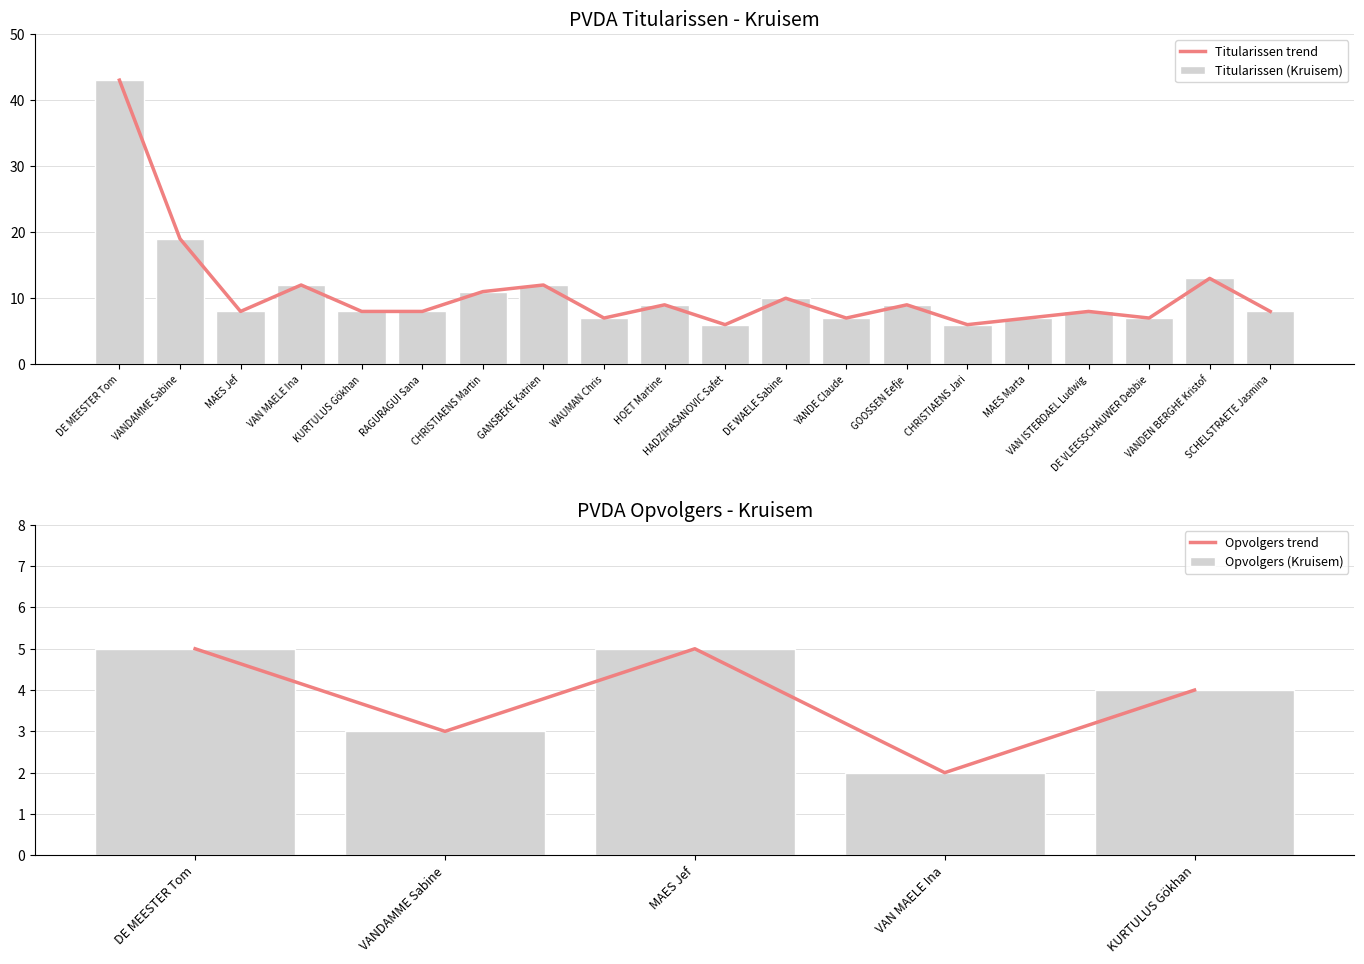

What is the sum of the values at VAN MAELE Ina and YANDE Claude?

19